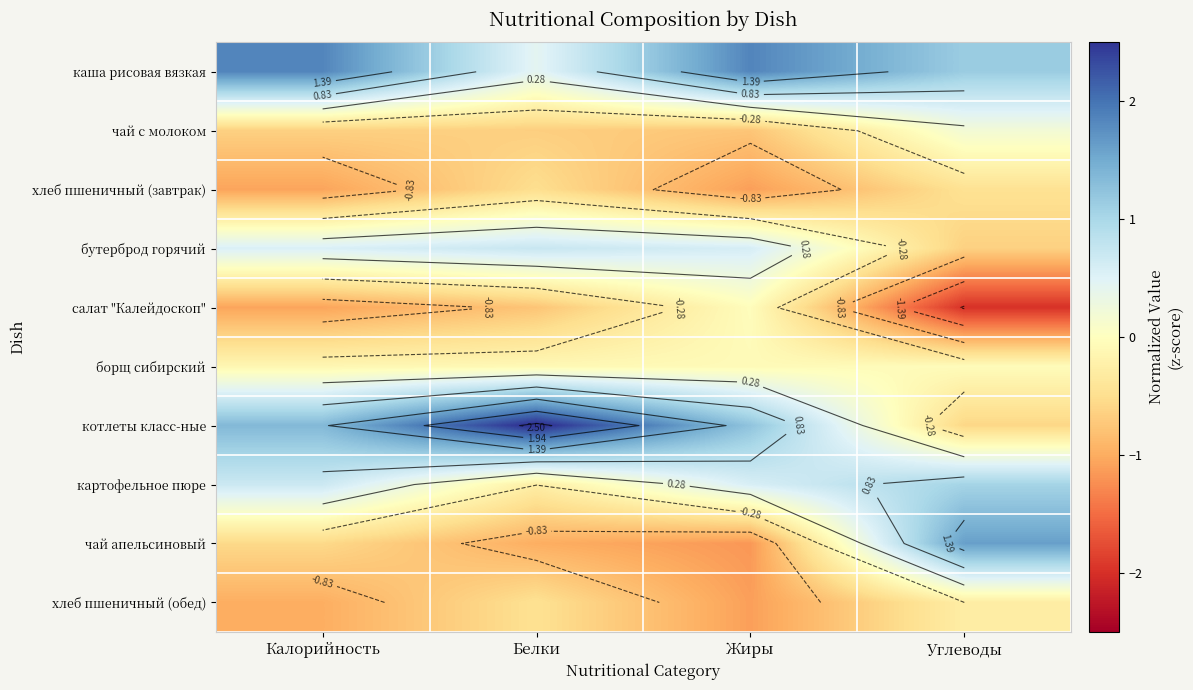

Rank the categories by чай апельсиновый value from highest to lowest.

Углеводы, Калорийность, Белки, Жиры